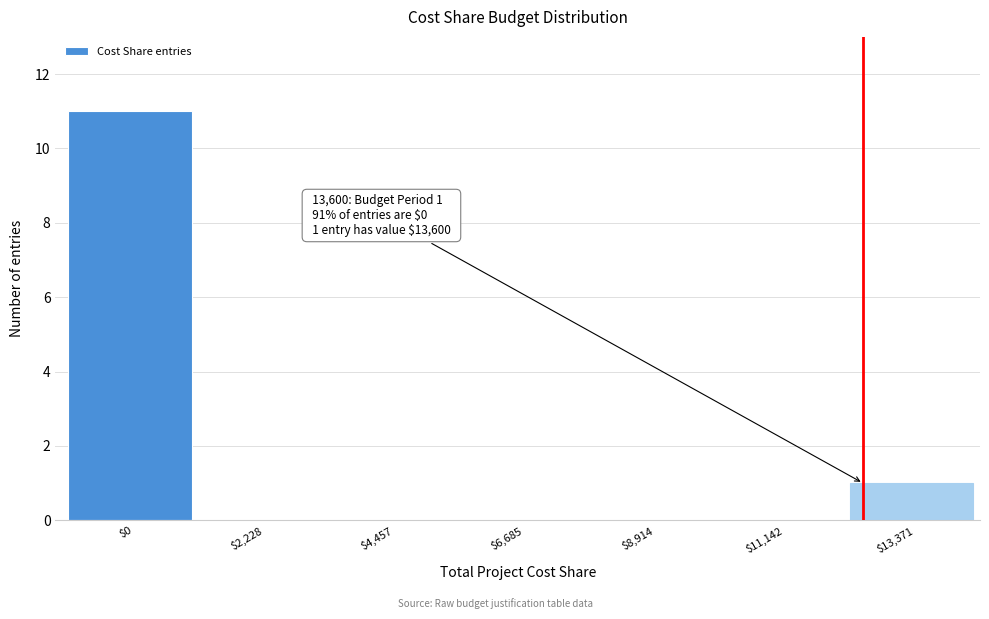

What is the sum of all values?

12